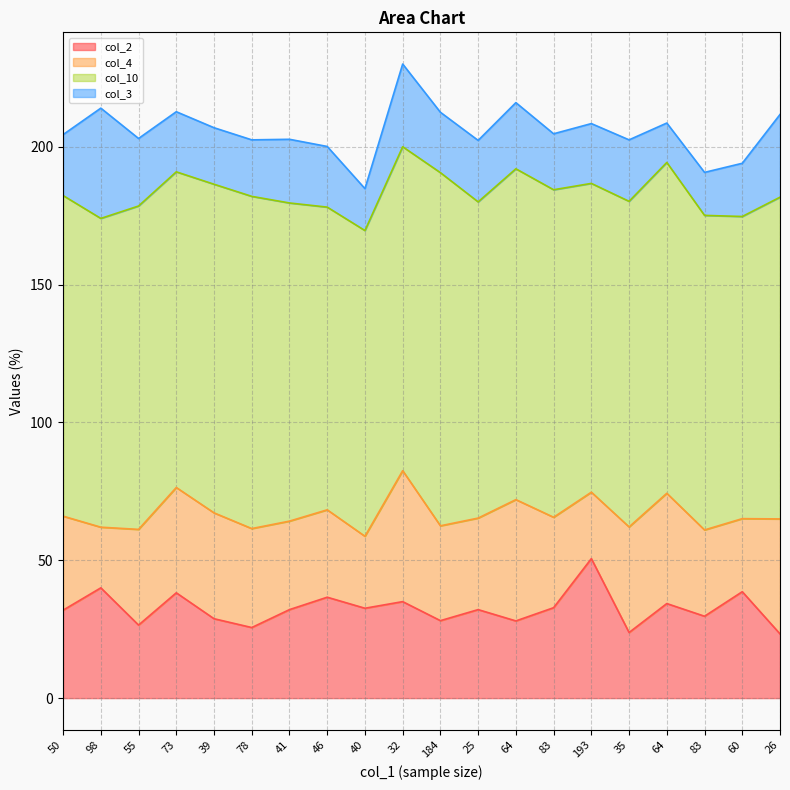

The value of col_3 at 32 is 30.0. True or false?

True